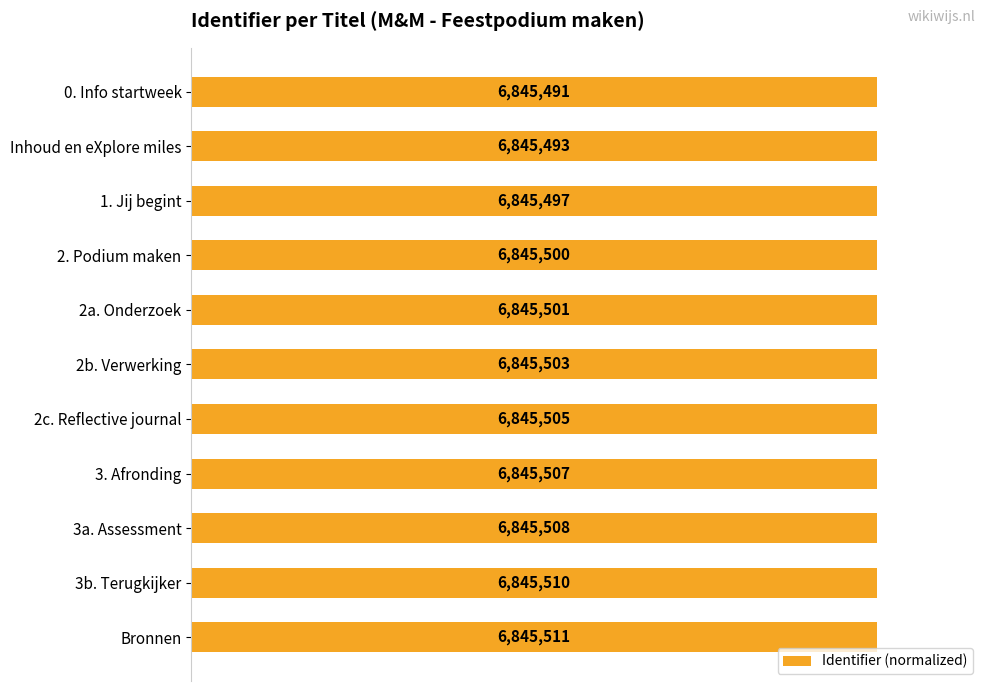

Rank the categories by value from lowest to highest.

0, 1, 2, 3, 4, 5, 6, 7, 8, 9, 10